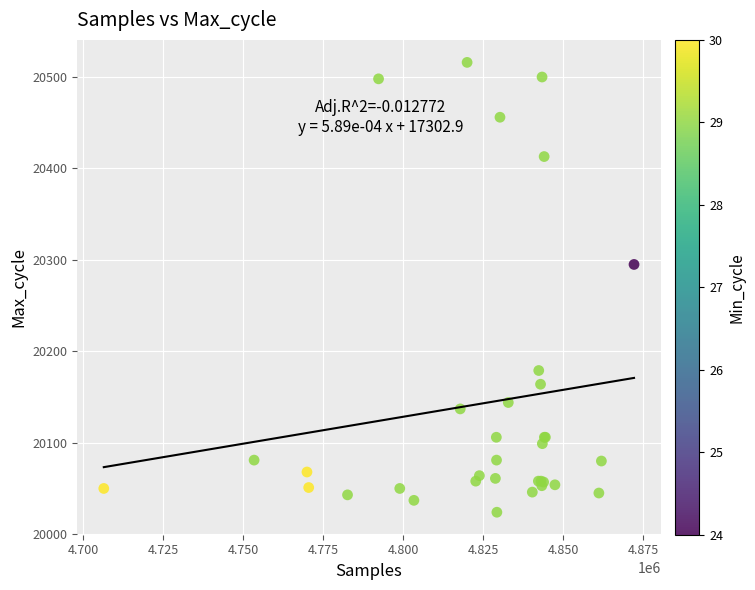

What Y value in the scatter plot is closest to 20270?

20295